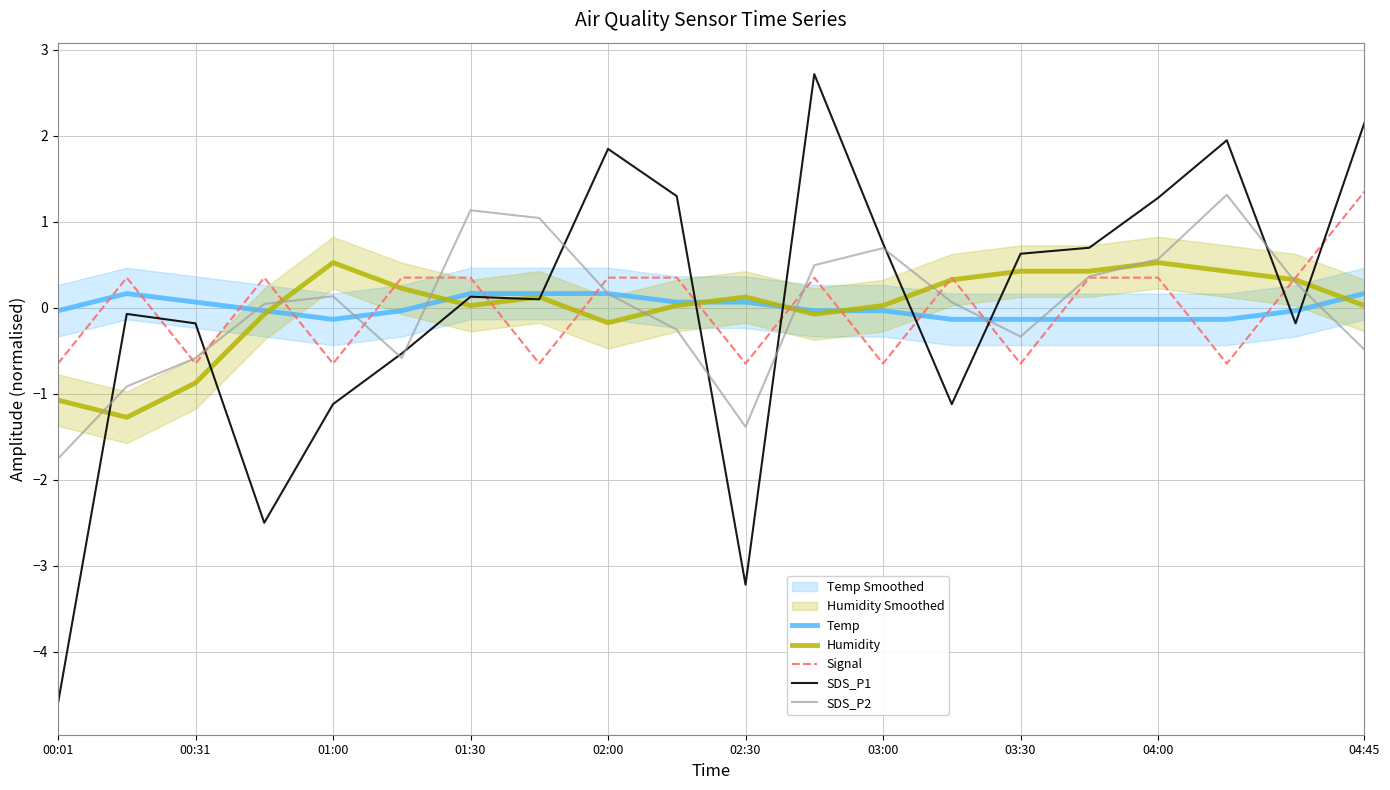

In SDS_P2, how many points are higher than both neighbors (excluding endpoints)?

4